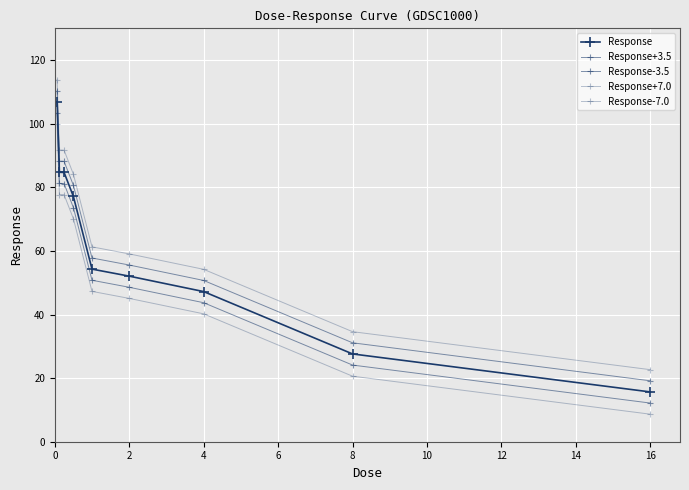

Is this an area chart (filled region under the line)?

No